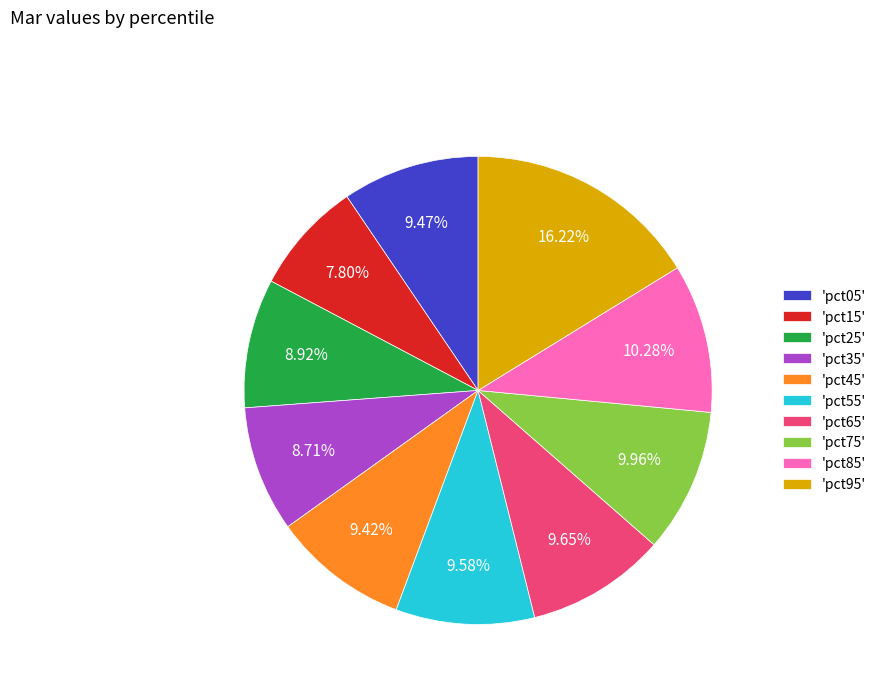

Does any single category account for the majority?

No